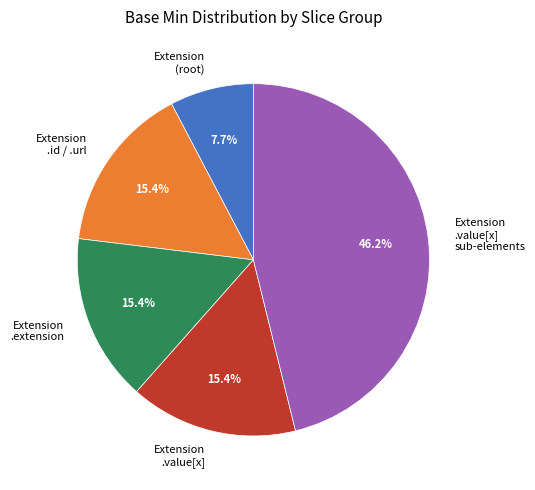

Is there any slice that represents more than half of the pie?

No